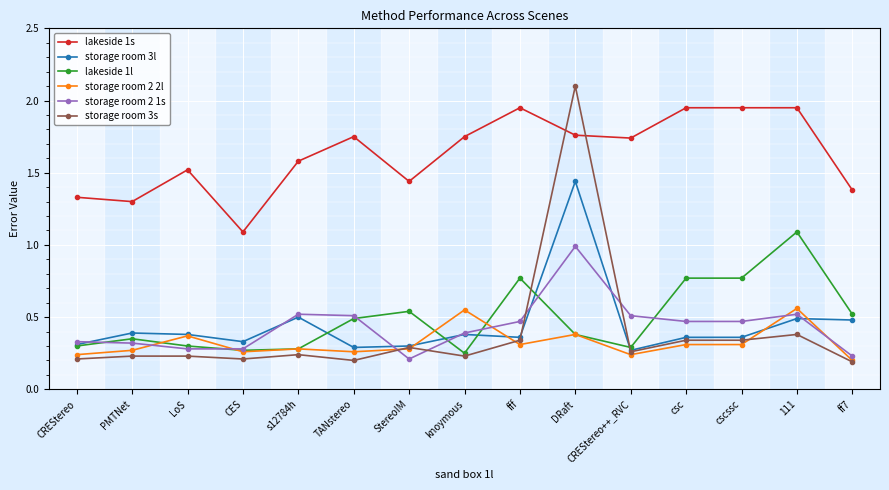

The value of storage room 3s at CREStereo is 0.2. True or false?

True